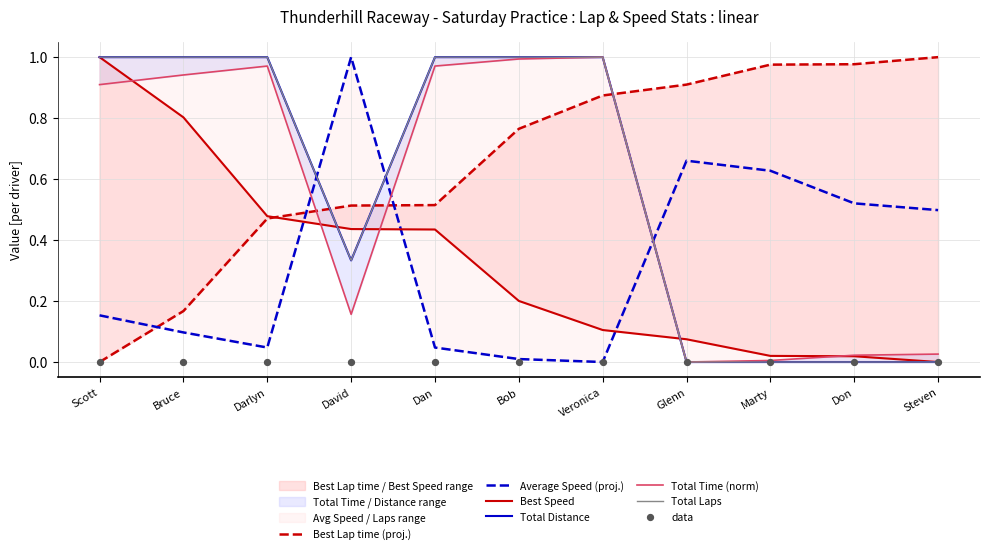

Which series has the largest Y range (max minus min)?

Total Time